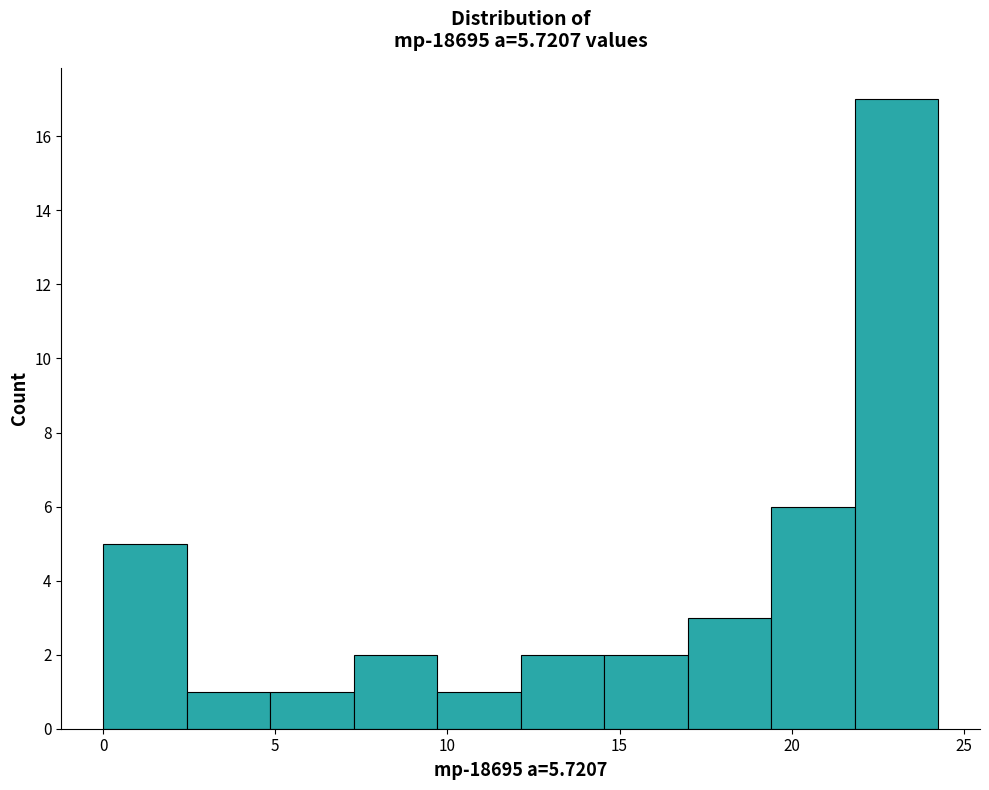

What is the height of the bar covering 7.5 to 9.5 on the x-axis? Neither the bar edges nor the heights are printed on the chart, so give them approximately, as read against the axes.

2